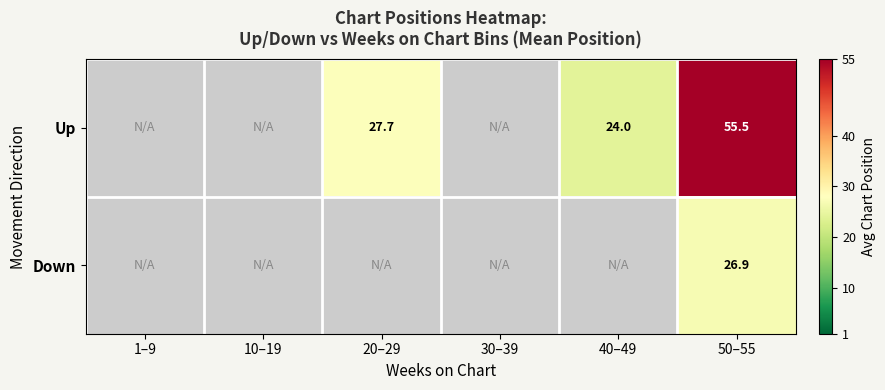

At which category is the sum across all series the highest?

50–55